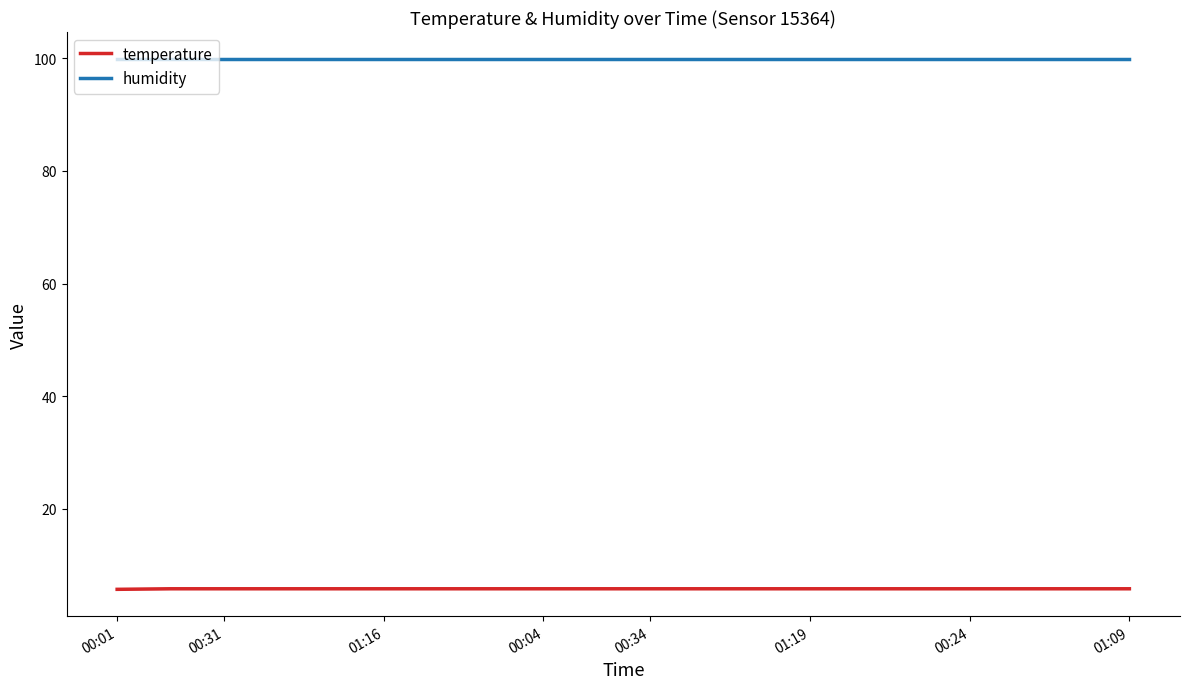

What is the approximate value of humidity at 00:01?

99.9